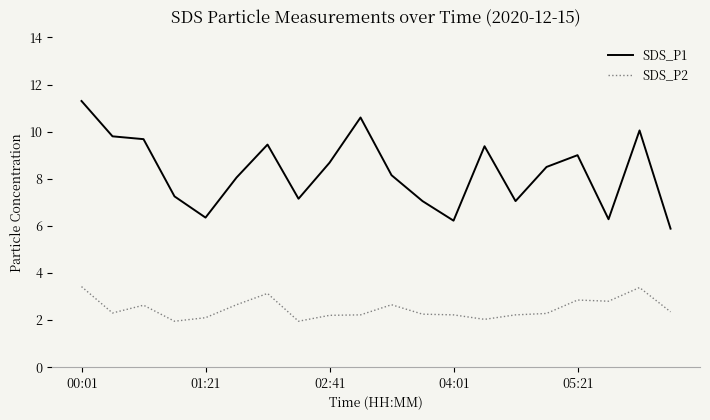

How many lines are shown in the chart?

2